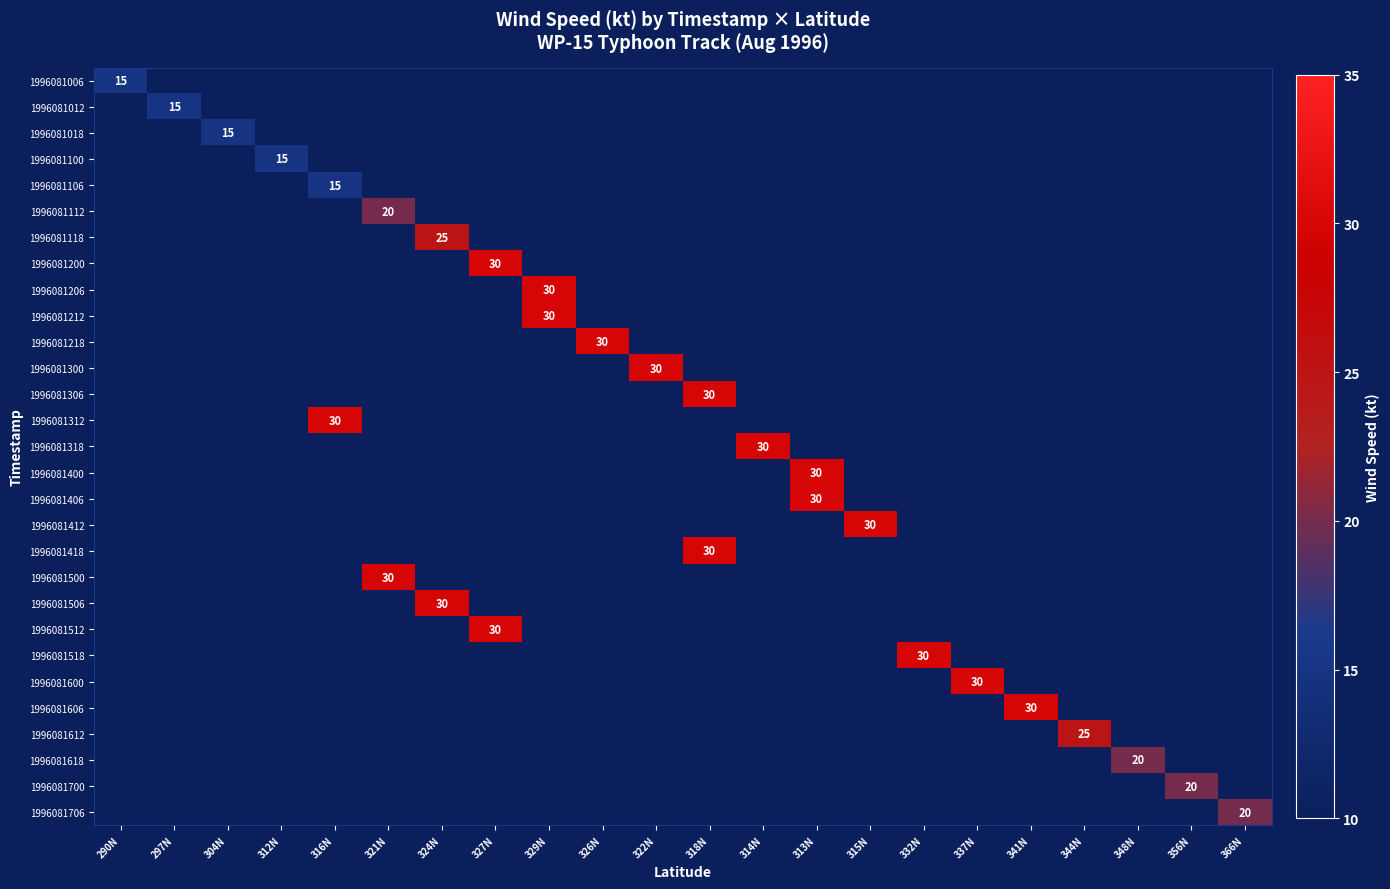

Is the value of 1996081412 at 315N greater than the value of 1996081406 at 337N?

No